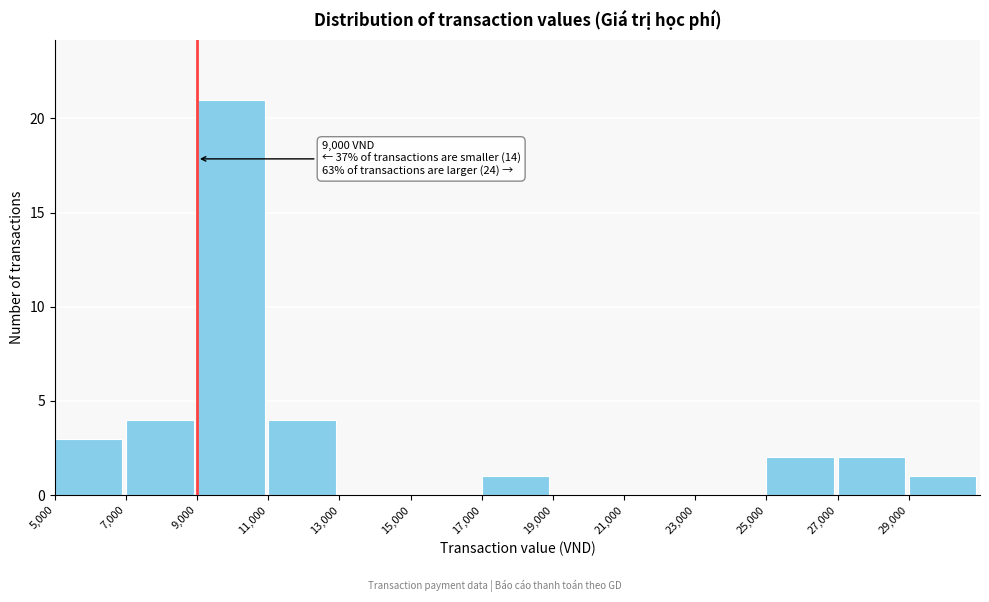

Which range on the x-axis has the tallest bar?

9000 to 11000